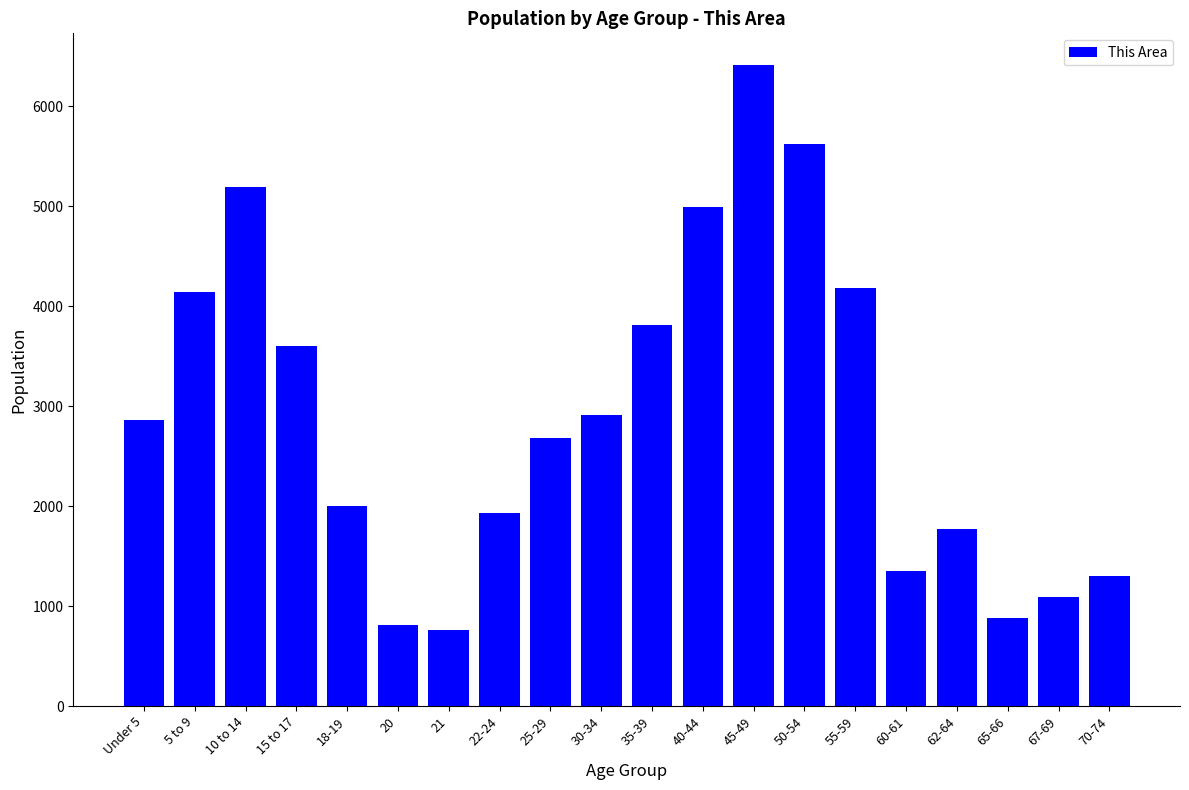

What is the label of the 11th bar from the left?

35-39